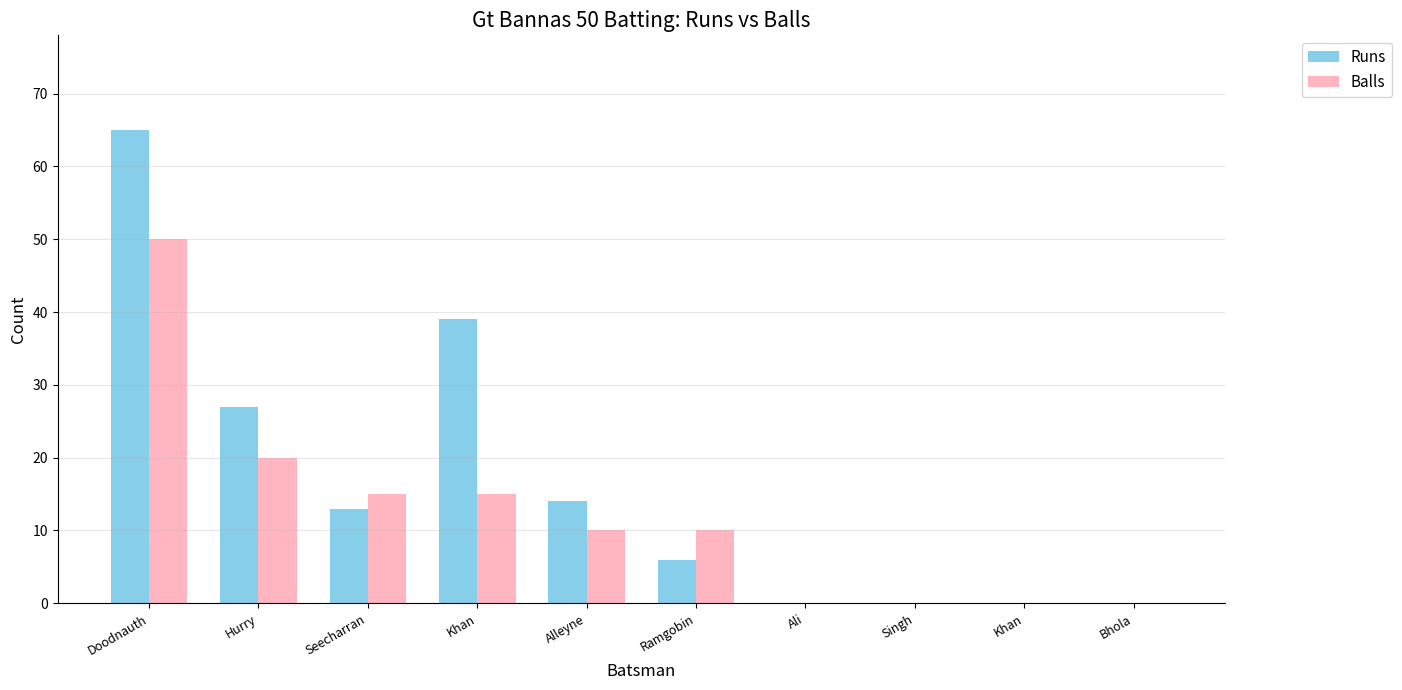

What are all the series names shown in the legend?

Runs, Balls